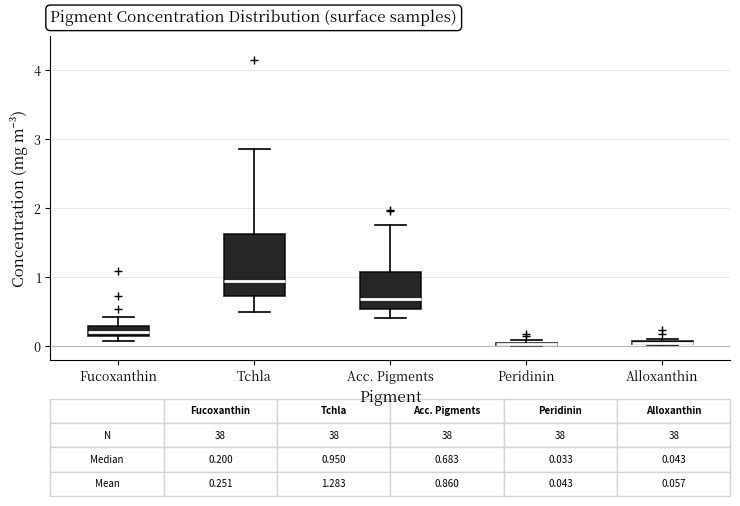

Comparing the boxes themselves (not the whiskers), which one is the tallest?

Tchla